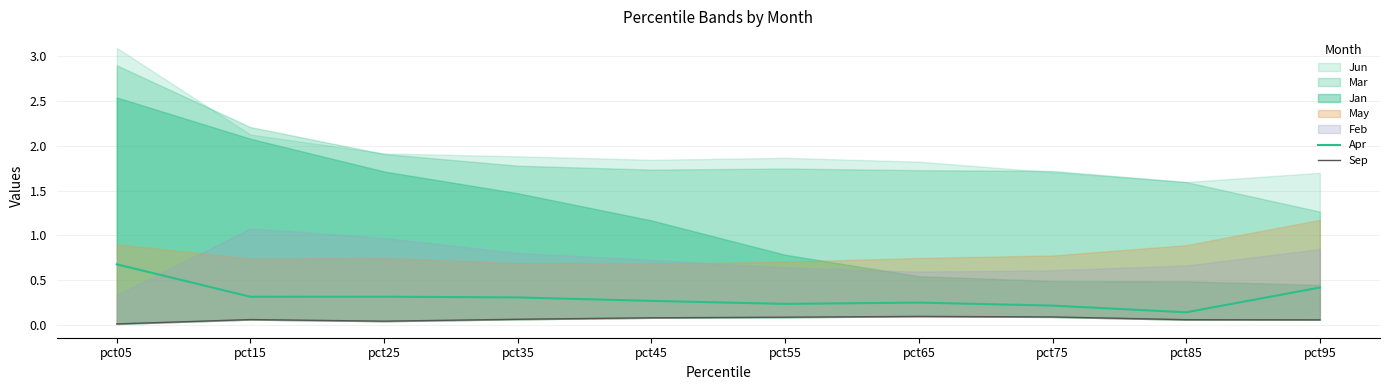

What is the sum of all Apr values?

3.1